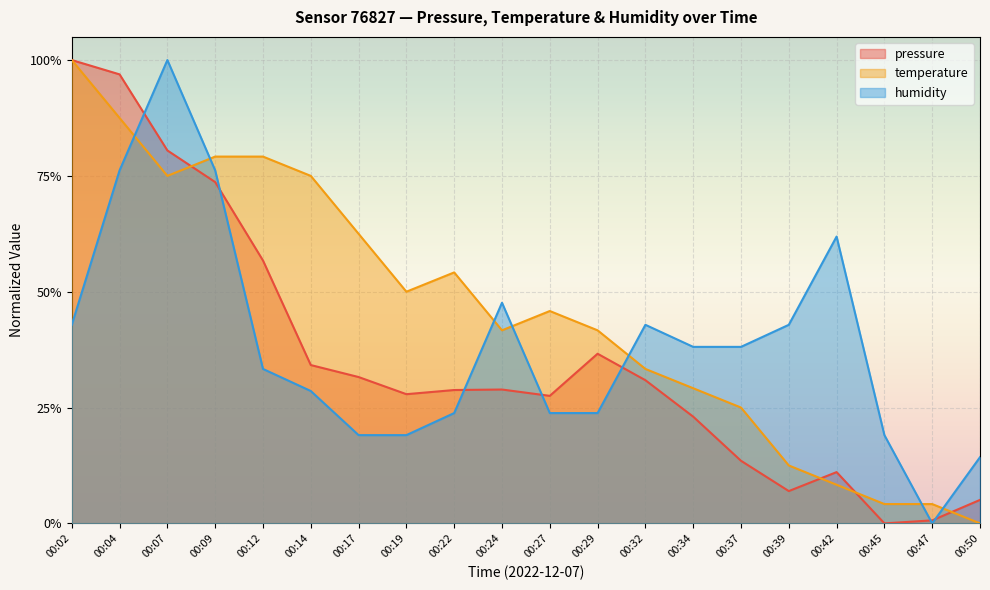

Rank the categories by temperature value from highest to lowest.

00:02, 00:04, 00:09, 00:12, 00:07, 00:14, 00:17, 00:22, 00:19, 00:27, 00:24, 00:29, 00:32, 00:34, 00:37, 00:39, 00:42, 00:45, 00:47, 00:50